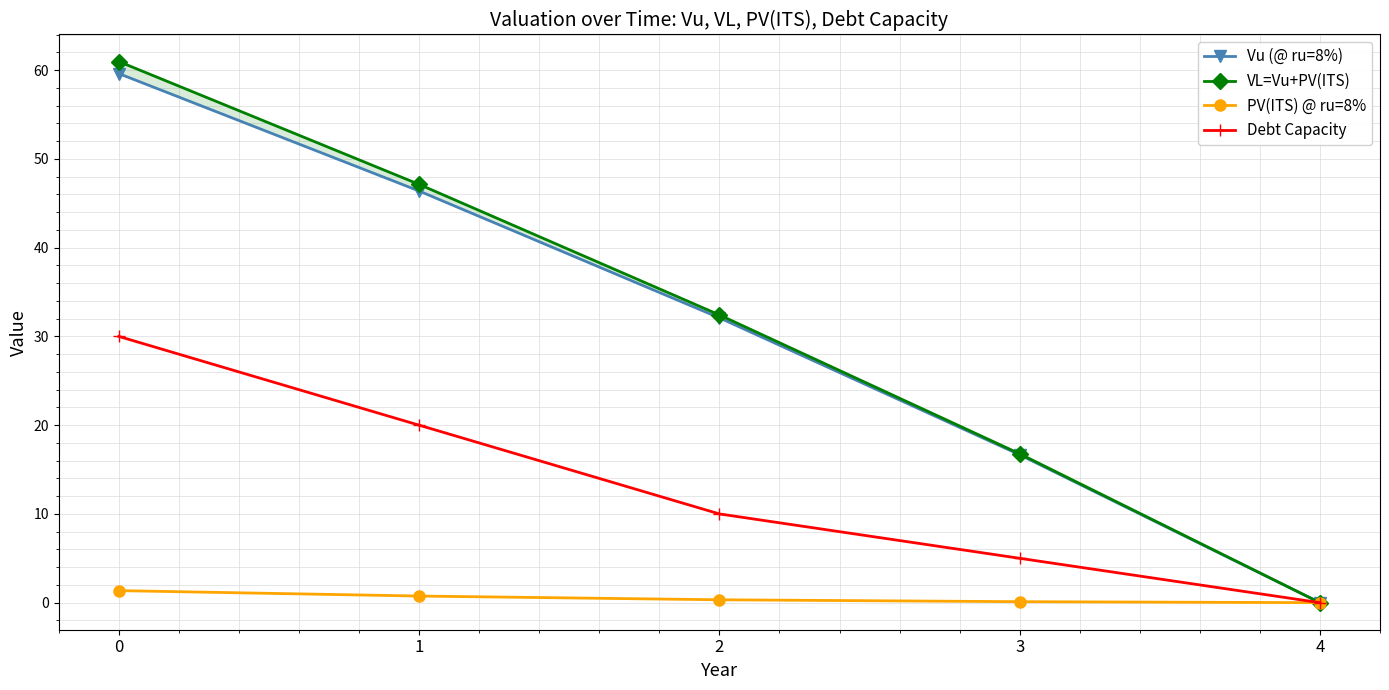

At how many categories does at least one series exceed 57?

1